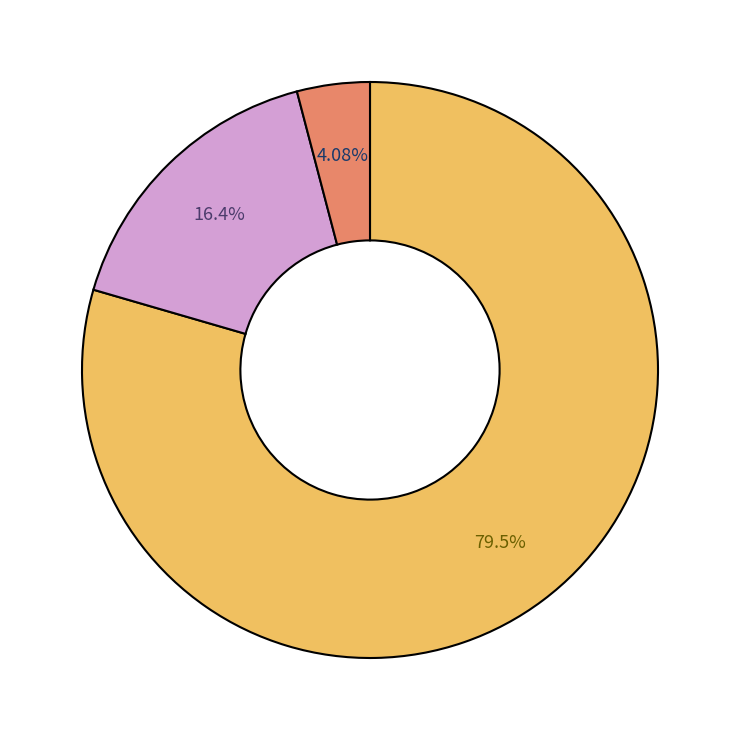

Does any single category account for the majority?

Yes